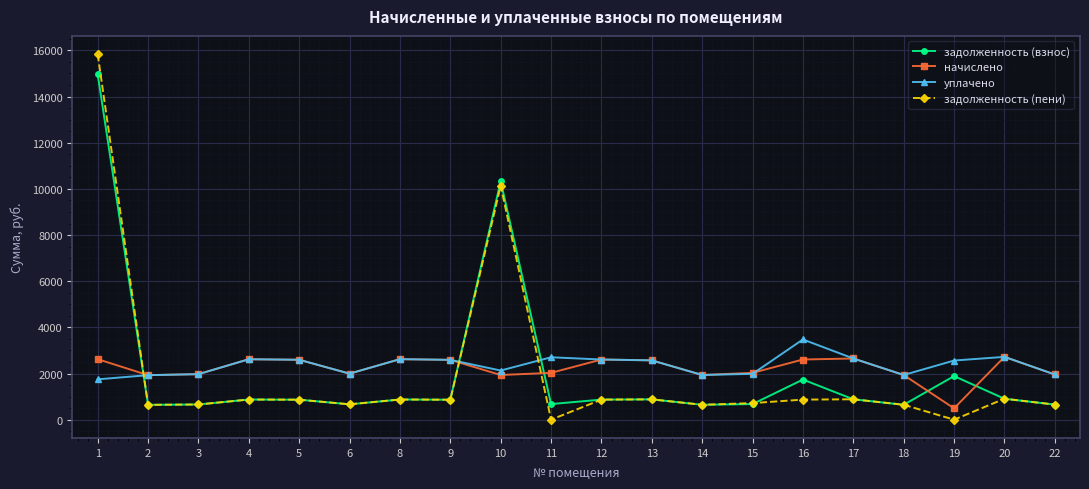

The value of задолженность (взнос) at 15 is 676.0. True or false?

True